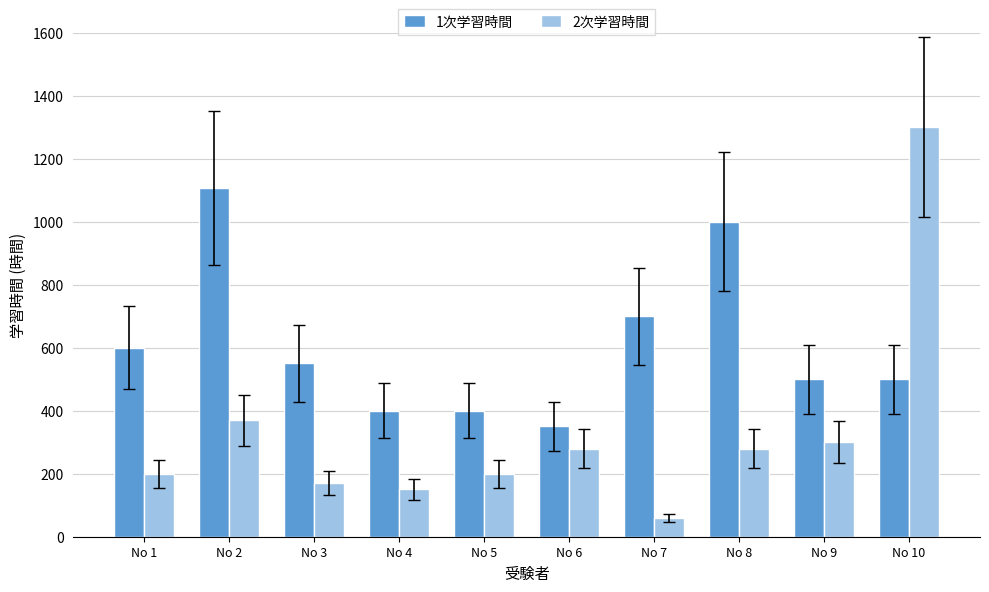

What are all the series names shown in the legend?

1次学習時間, 2次学習時間